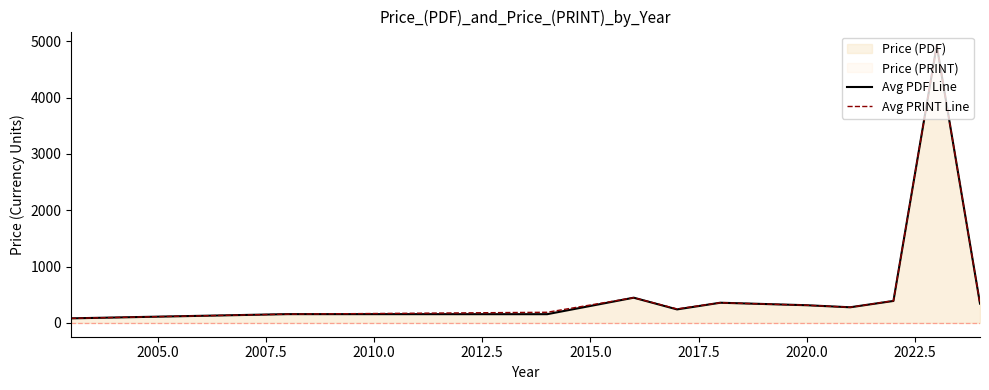

How many data points in Avg PDF Line are less than 313?

5